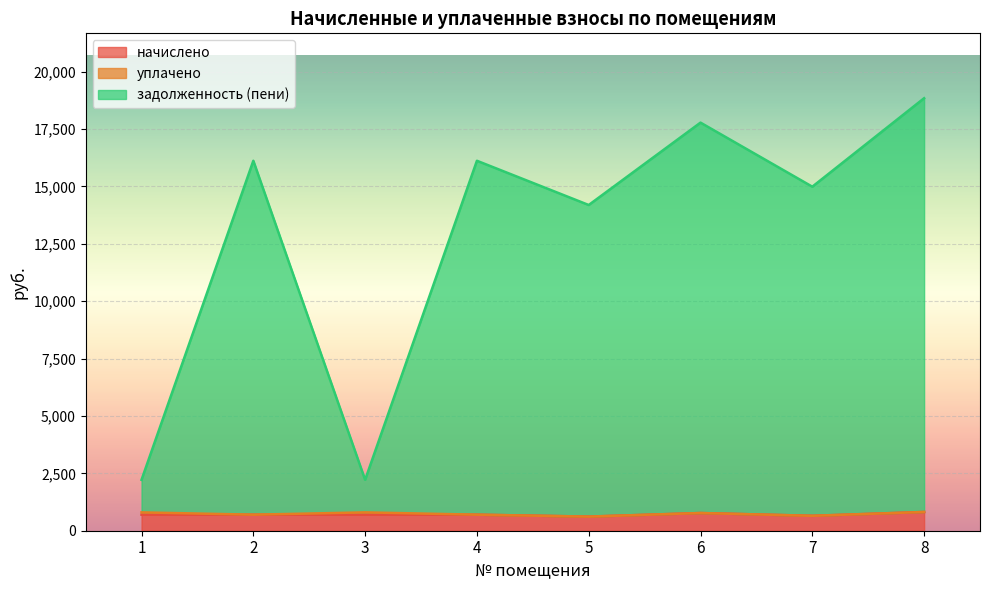

In начислено, how many points are lower than both neighbors (excluding endpoints)?

2